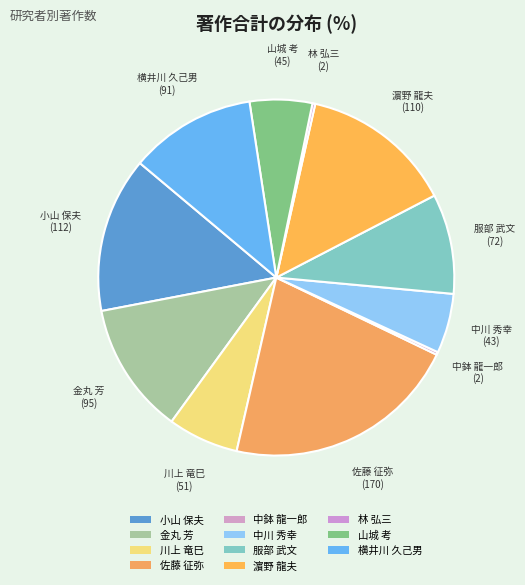

To the nearest percent, what is the combined percentage of 金丸 芳 and 中鉢 龍一郎?

12%